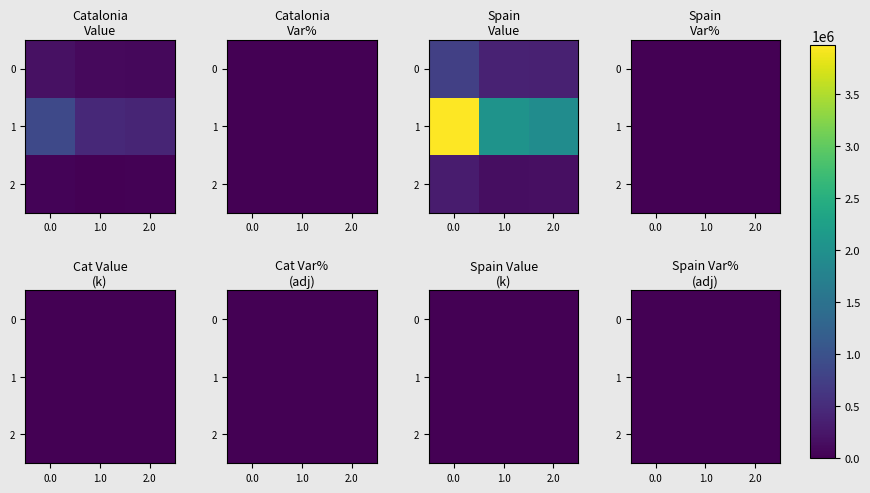

How many data points does each series have?

3